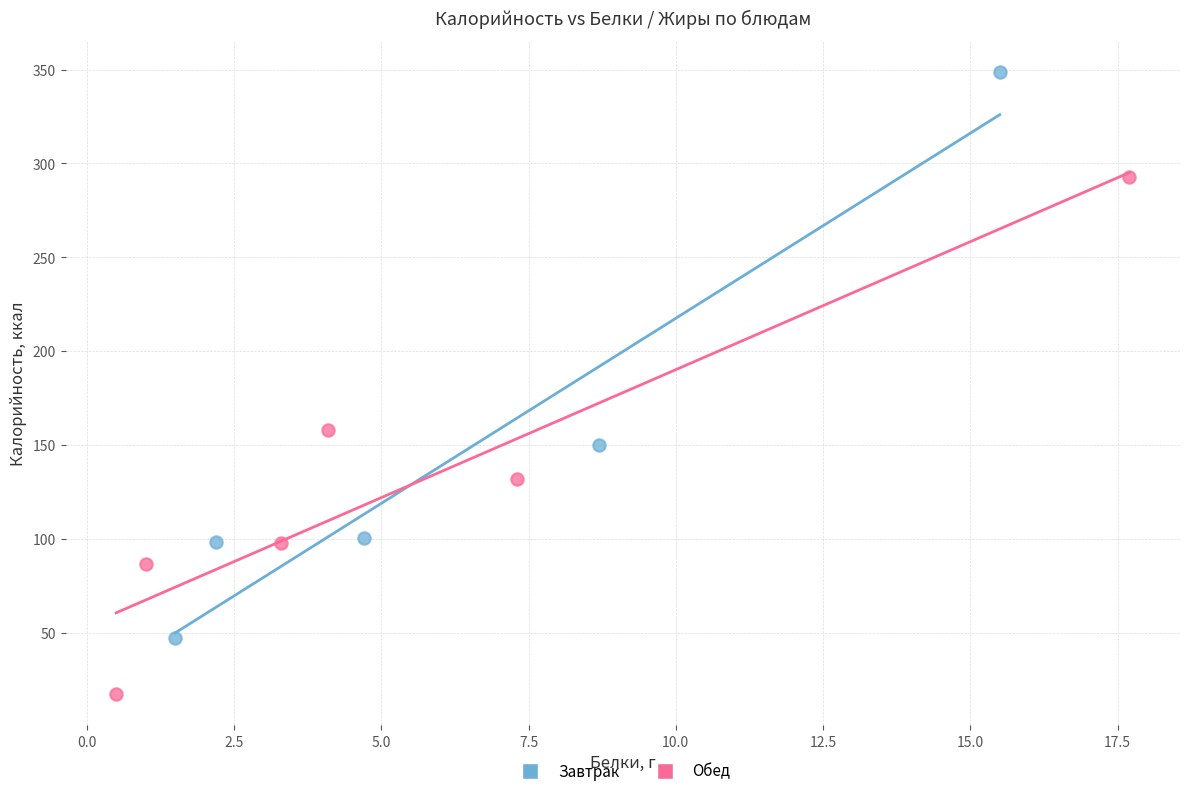

Which series reaches the minimum Y coordinate?

Обед